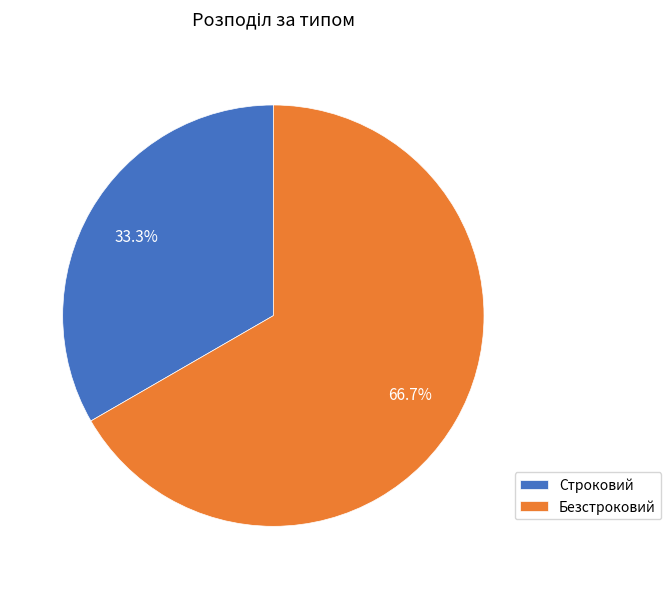

Count the number of slices in the pie.

2